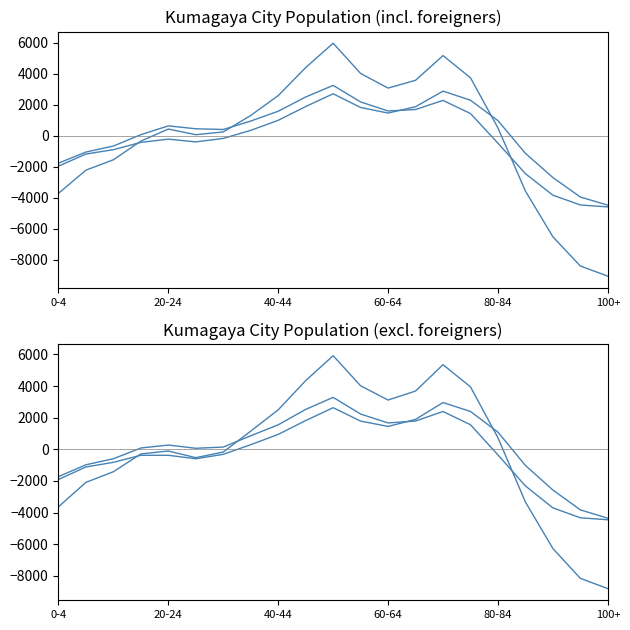

List the labels in order of Total (col_32) value, largest first.

10, 14, 9, 11, 15, 13, 12, 8, 7, 16, 80-84, 6, 100+, 60-64, 40-44, 20-24, 17, 0-4, 18, 19, 20